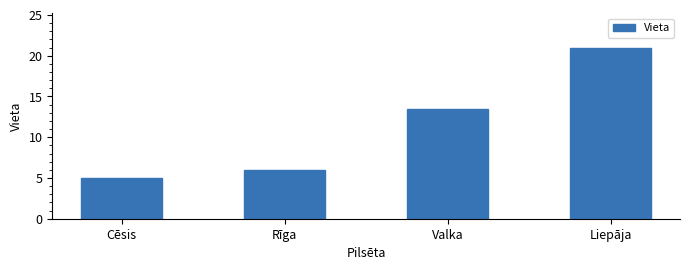

What is the maximum value shown in the chart?

21.0